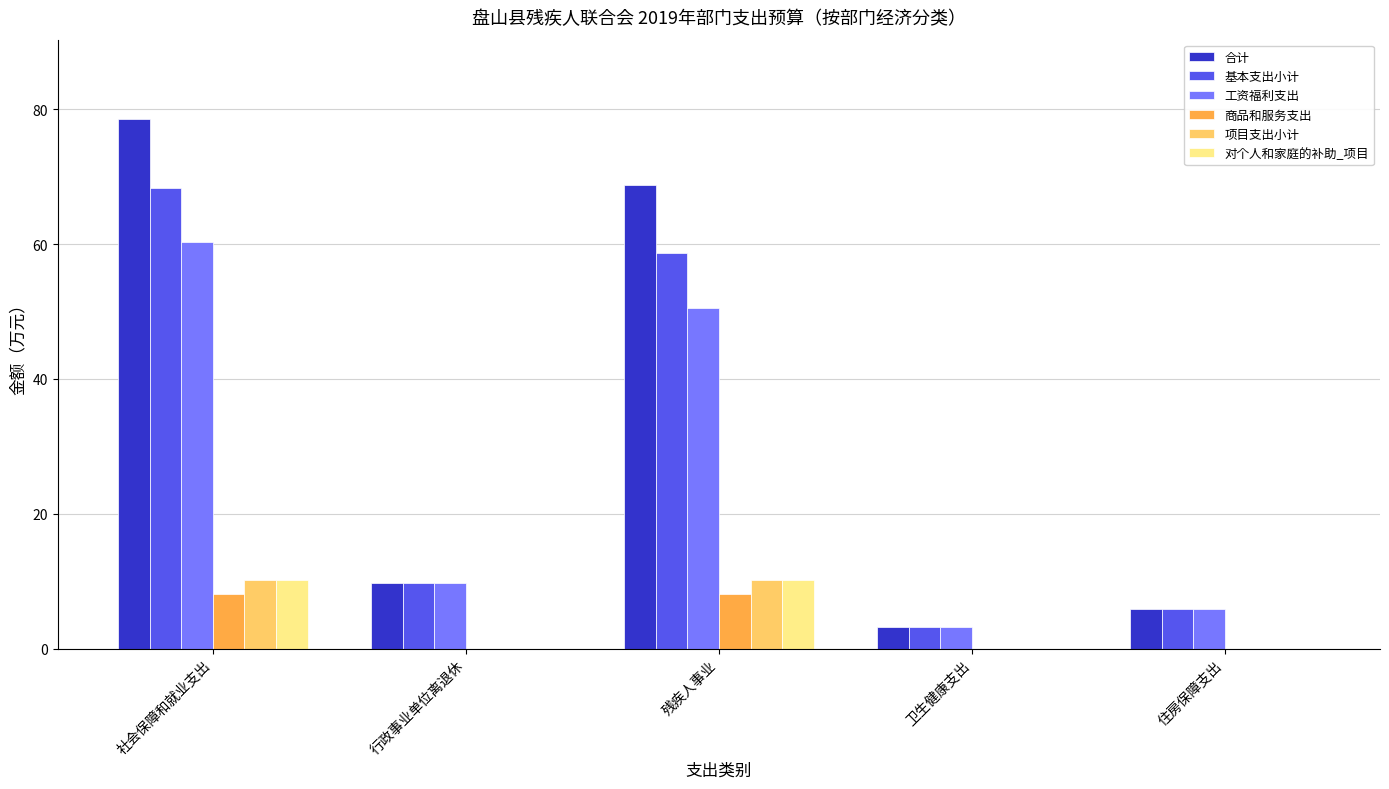

What is the sum of all 合计 values?

166.1